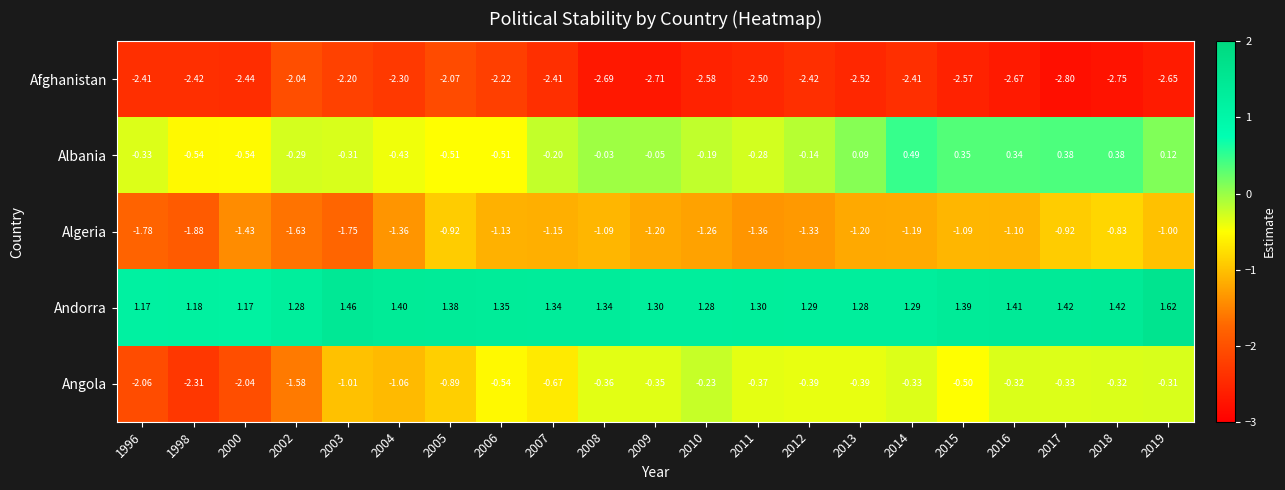

Which series has the largest total across all categories?

Andorra